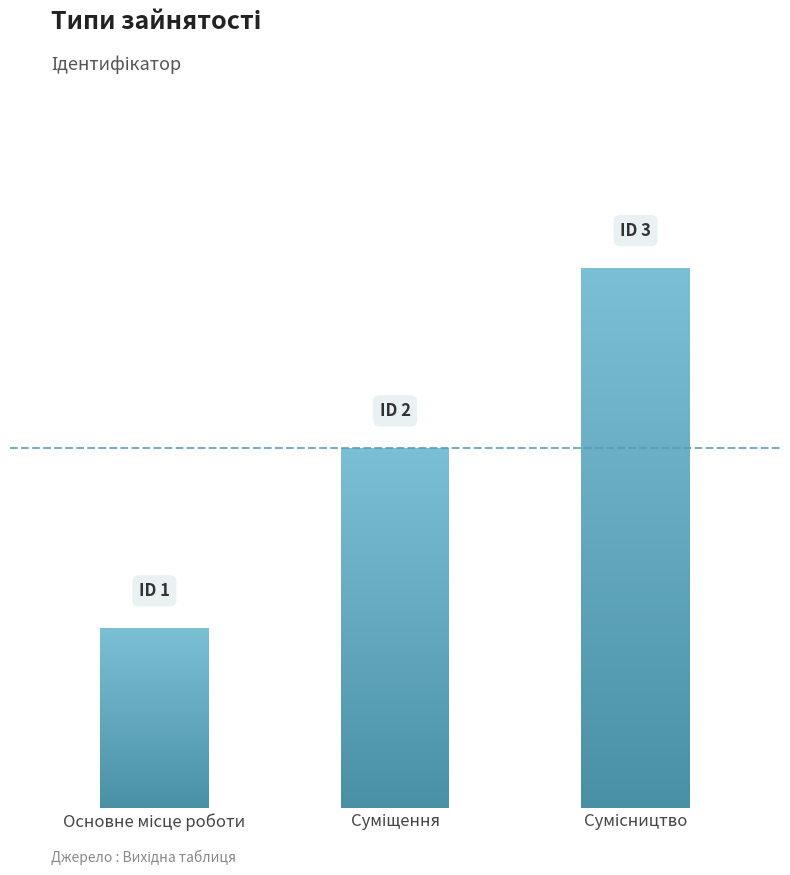

What is the smallest value displayed?

1